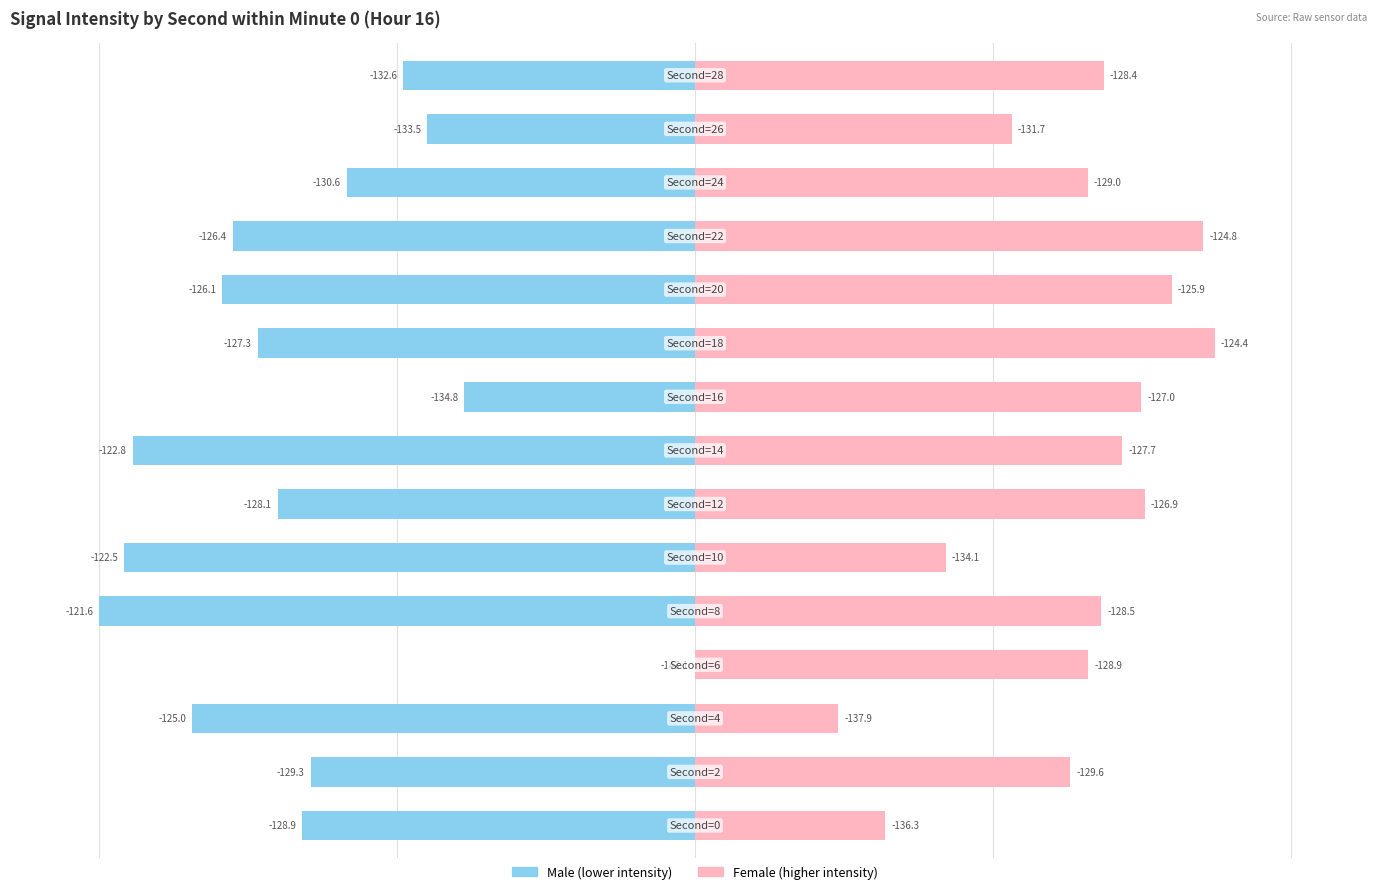

What are all the series names shown in the legend?

Male, Female